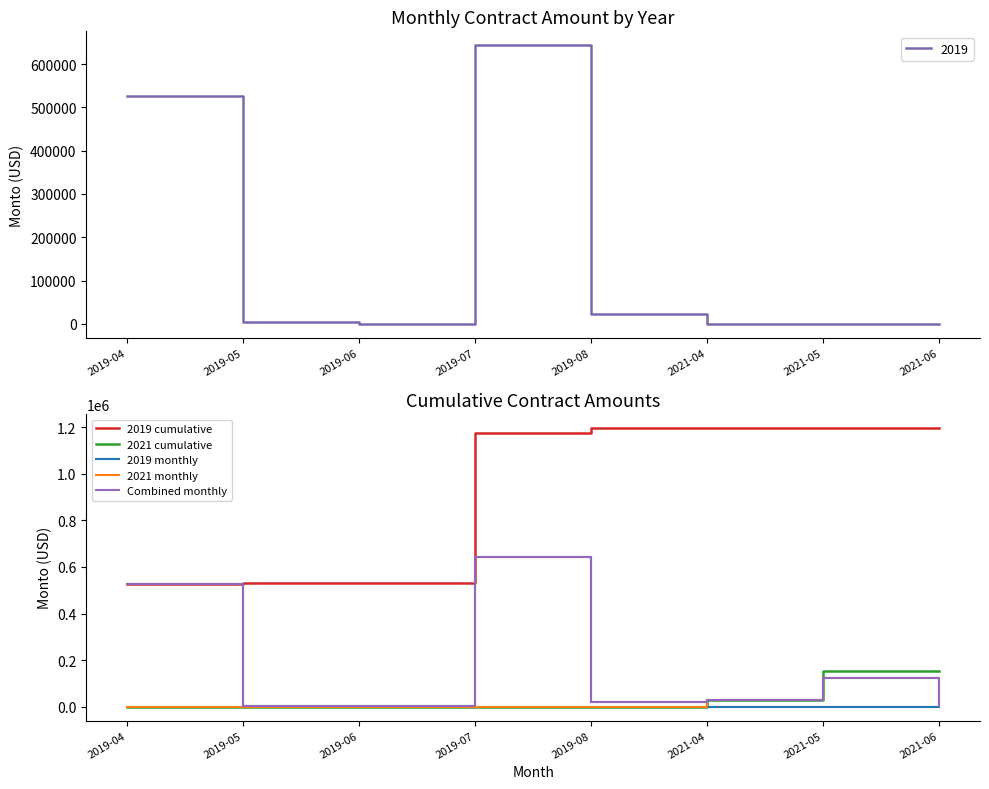

The 2021 monthly series shows 55471.2 at 2019-06. True or false?

False